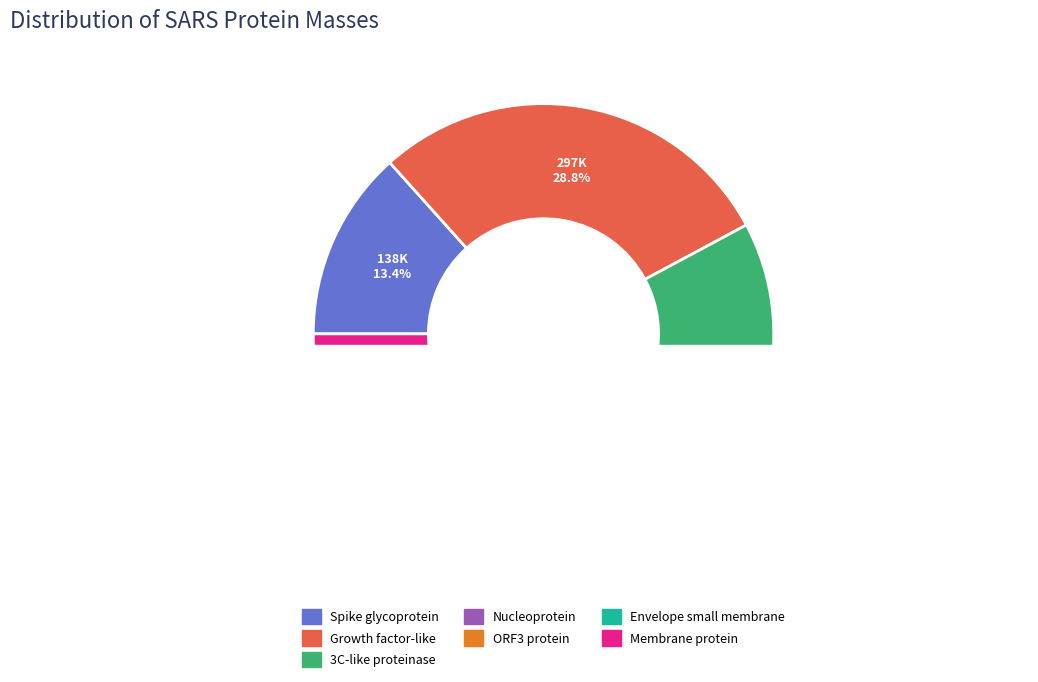

What is the smallest slice in the pie chart?

Envelope small membrane